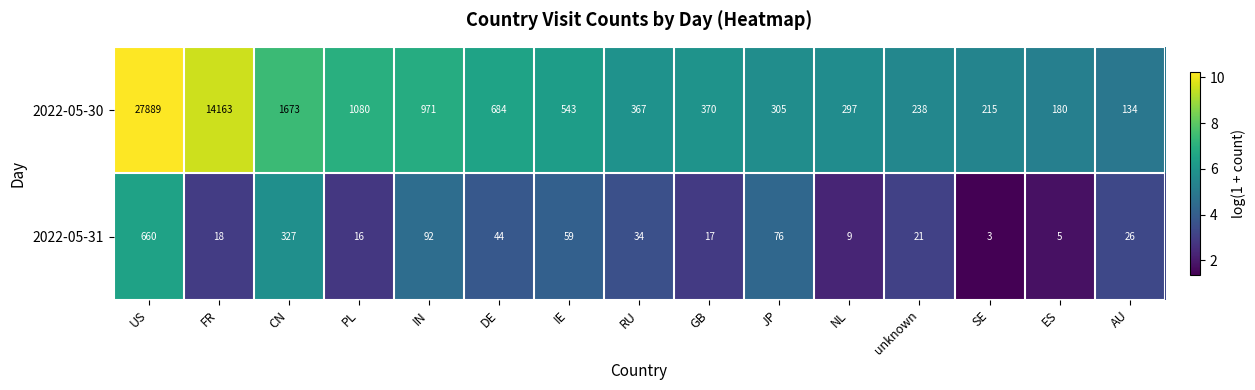

The 2022-05-30 series shows 808 at IE. True or false?

False